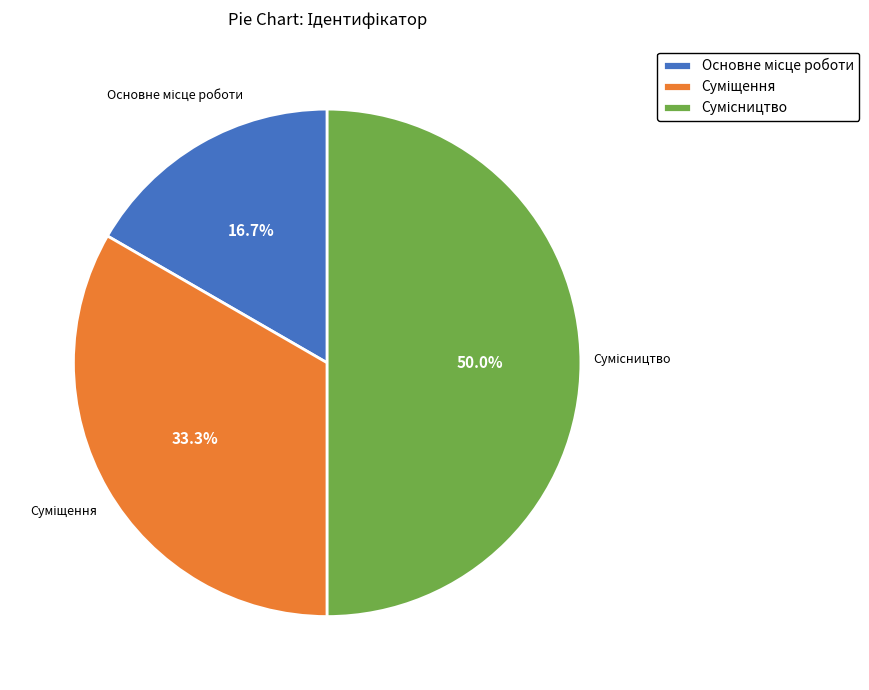

What is the change in value from Основне місце роботи to Сумісництво?

+2